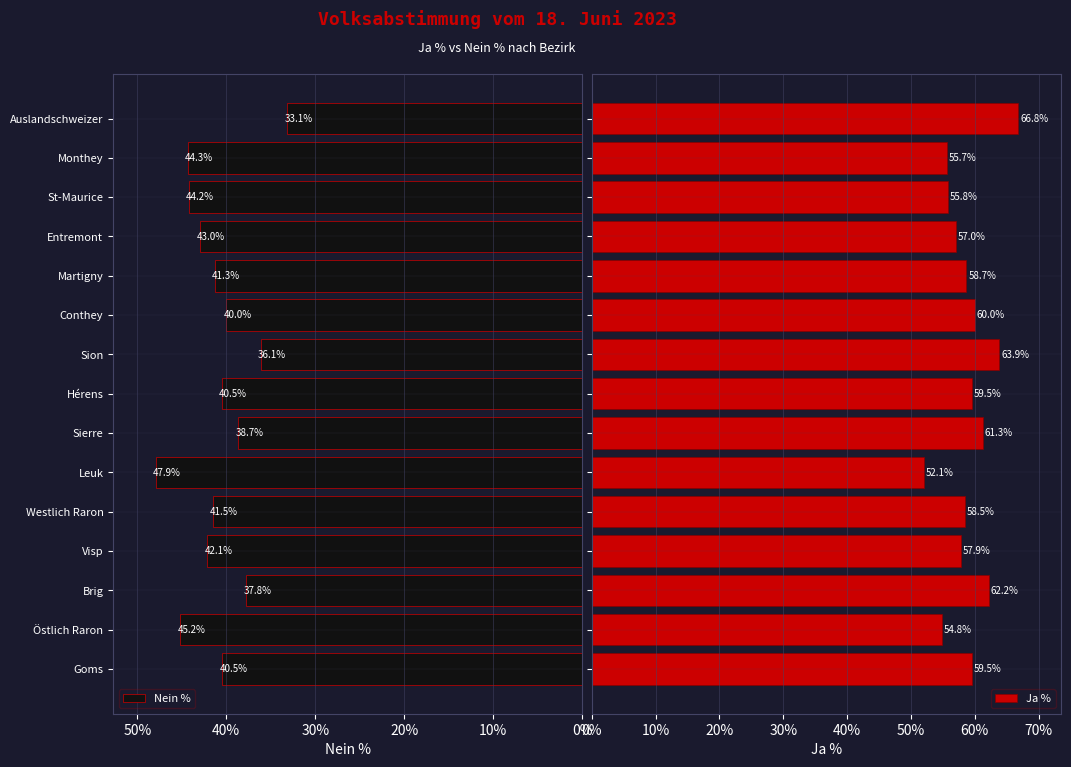

List the series in order of their peak value, lowest first.

Nein %, Ja %